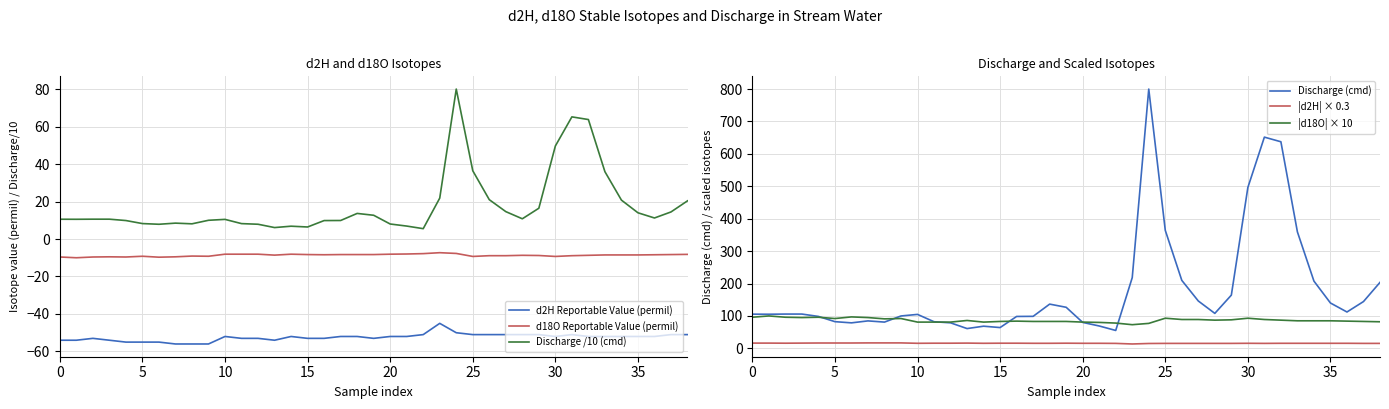

Which series has the largest total across all categories?

Discharge (cmd)